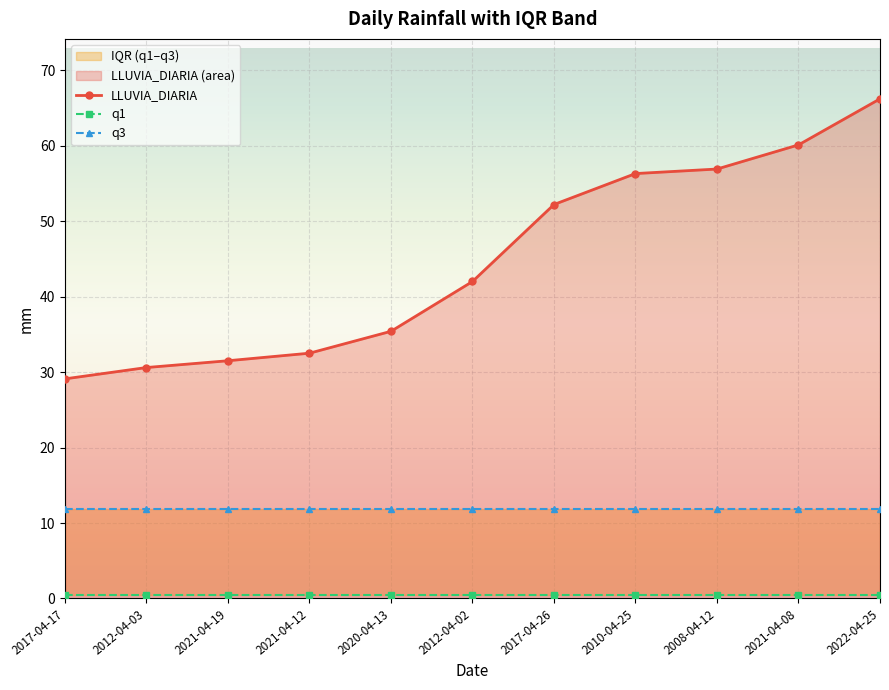

Reading left to right, what are all the values shown in this chart?

LLUVIA_DIARIA: 2017-04-17=29.1	2012-04-03=30.6	2021-04-19=31.5	2021-04-12=32.5	2020-04-13=35.4	2012-04-02=42.0	2017-04-26=52.2	2010-04-25=56.3	2008-04-12=56.9	2021-04-08=60.1	2022-04-25=66.2
q1: 2017-04-17=0.5	2012-04-03=0.5	2021-04-19=0.5	2021-04-12=0.5	2020-04-13=0.5	2012-04-02=0.5	2017-04-26=0.5	2010-04-25=0.5	2008-04-12=0.5	2021-04-08=0.5	2022-04-25=0.5
q3: 2017-04-17=11.8	2012-04-03=11.8	2021-04-19=11.8	2021-04-12=11.8	2020-04-13=11.8	2012-04-02=11.8	2017-04-26=11.8	2010-04-25=11.8	2008-04-12=11.8	2021-04-08=11.8	2022-04-25=11.8